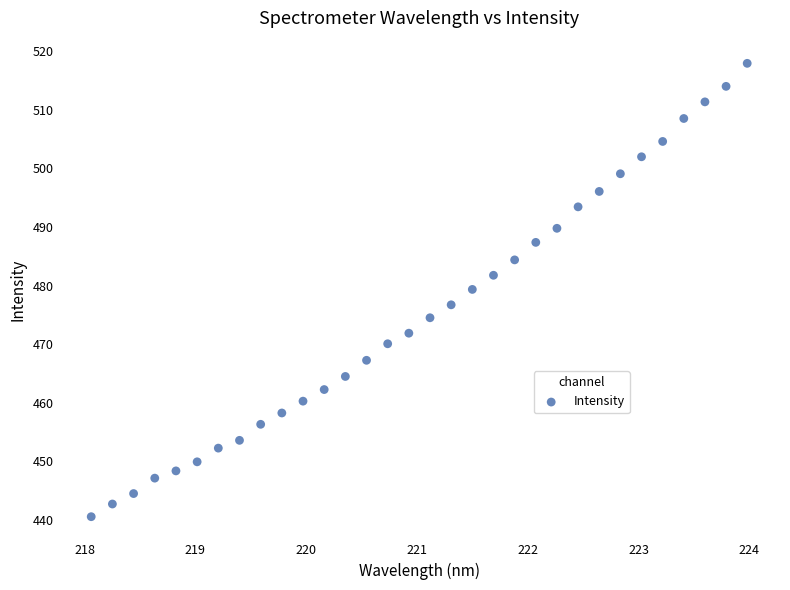

What is the range of Y values (max minus min)?

77.5